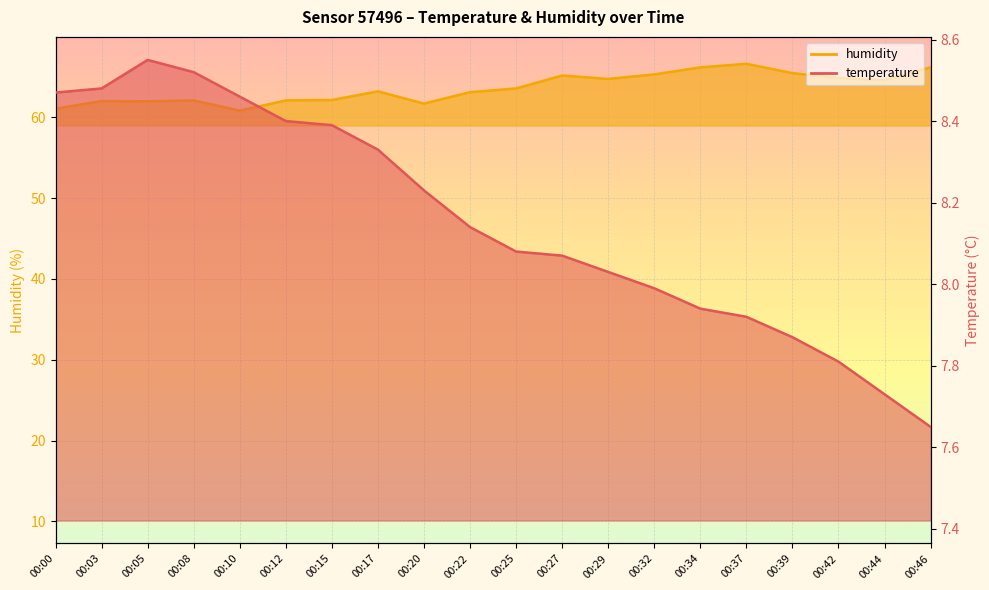

Is the value of humidity at 00:05 greater than the value of temperature at 00:37?

Yes